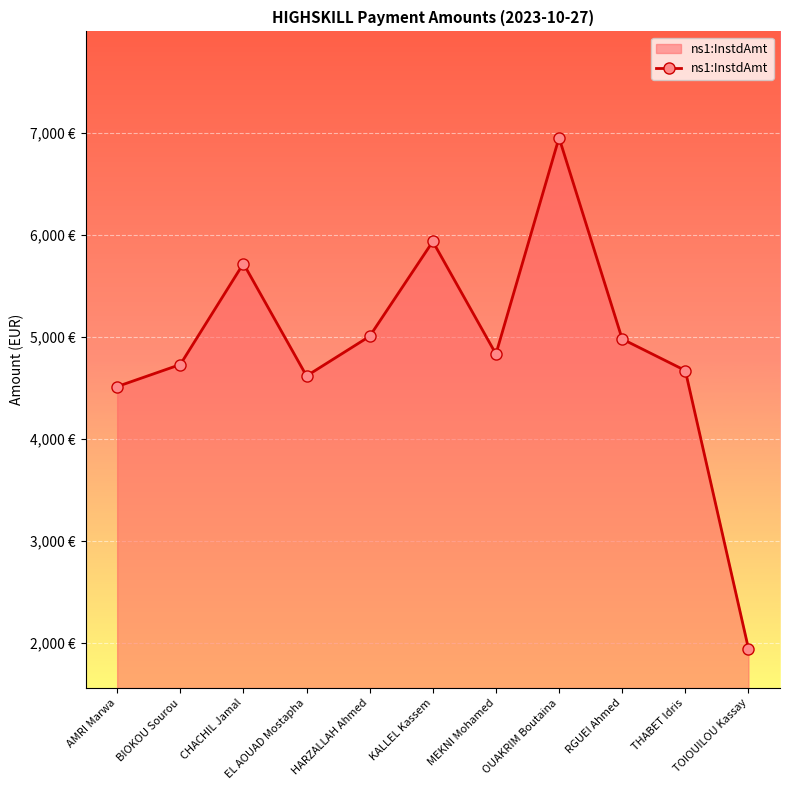

Rank the categories by value from highest to lowest.

OUAKRIM Boutaina, KALLEL Kassem, CHACHIL Jamal, HARZALLAH Ahmed, RGUEI Ahmed, MEKNI Mohamed, BIOKOU Sourou, THABET Idris, EL AOUAD Mostapha, AMRI Marwa, TOIOUILOU Kassay